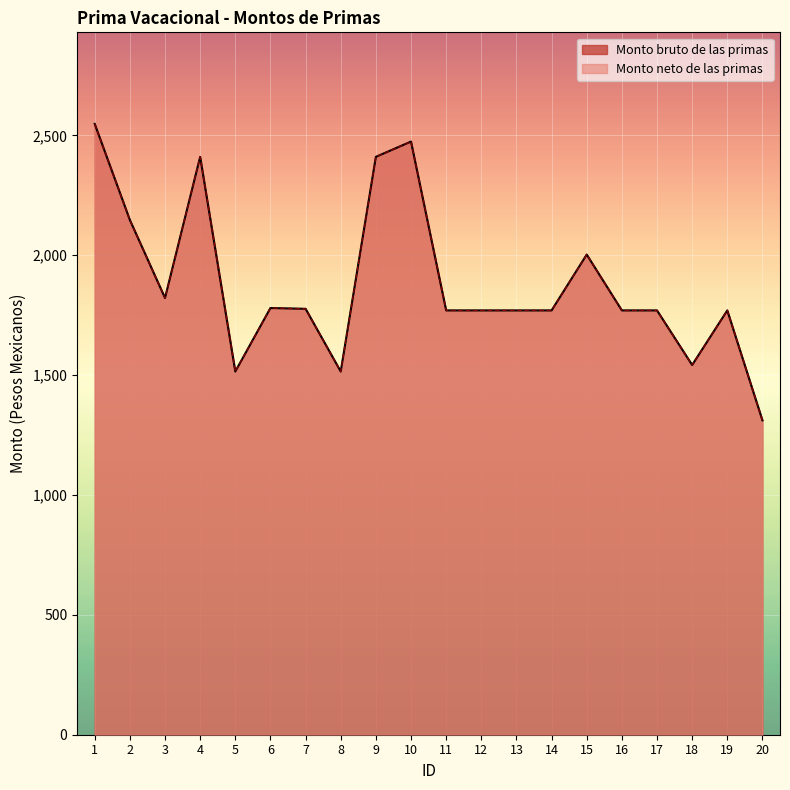

Rank the categories by Monto neto de las primas value from lowest to highest.

20, 5, 8, 18, 11, 12, 13, 14, 16, 17, 19, 7, 6, 3, 15, 2, 4, 9, 10, 1